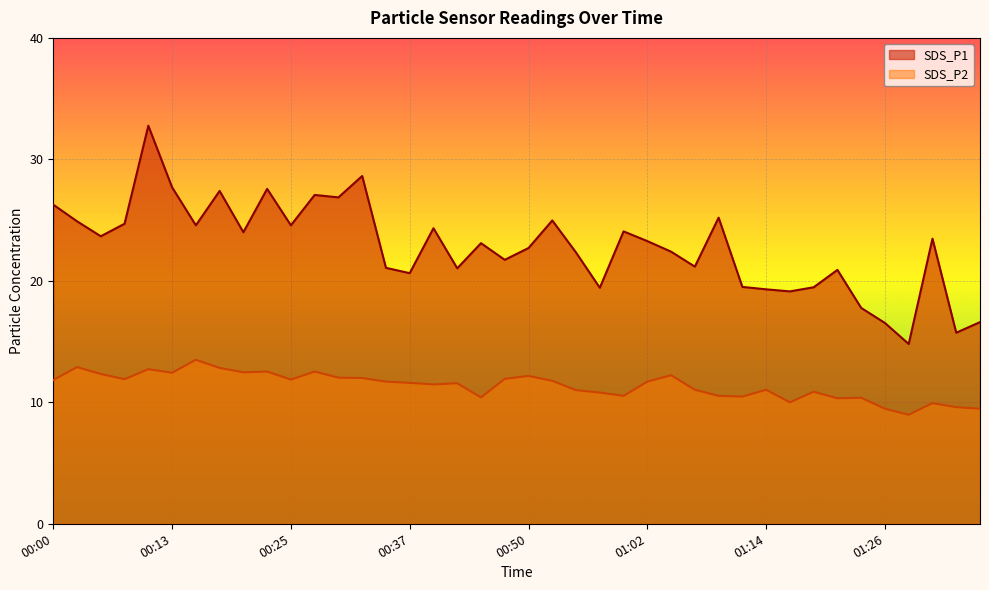

Reading left to right, transcribe all the data shown in this chart.

SDS_P1: 26.3	24.9	23.7	24.7	32.8	27.7	24.6	27.4	24.0	27.6	24.6	27.1	26.9	28.6	21.1	20.6	24.3	21.0	23.1	21.7	22.7	25.0	22.3	19.4	24.1	23.3	22.4	21.2	25.2	19.5	19.3	19.1	19.5	20.9	17.8	16.5	14.8	23.5	15.7	16.6
SDS_P2: 11.8	12.9	12.3	11.9	12.7	12.4	13.5	12.8	12.5	12.5	11.9	12.5	12.0	12.0	11.7	11.6	11.5	11.6	10.4	11.9	12.2	11.8	11.0	10.8	10.5	11.7	12.2	11.0	10.5	10.5	11.0	10.0	10.9	10.3	10.4	9.5	9.0	9.9	9.6	9.5